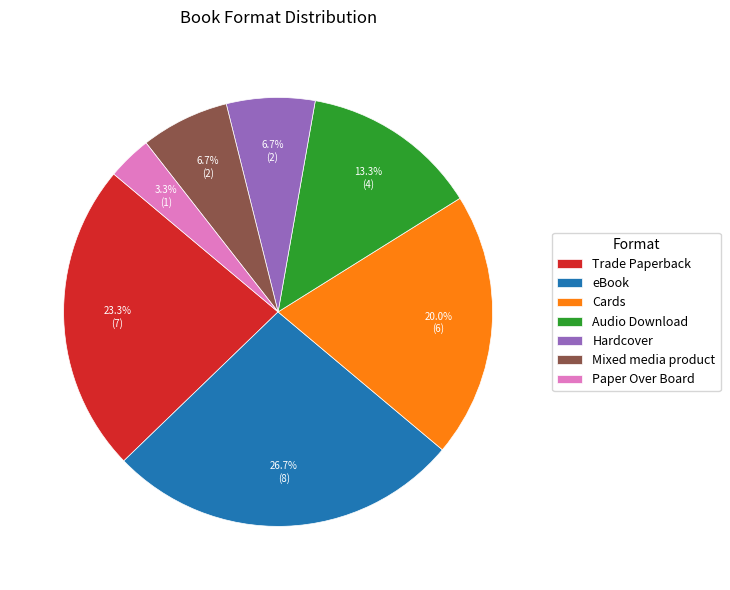

To the nearest percent, what percentage of the pie is Audio Download?

13%